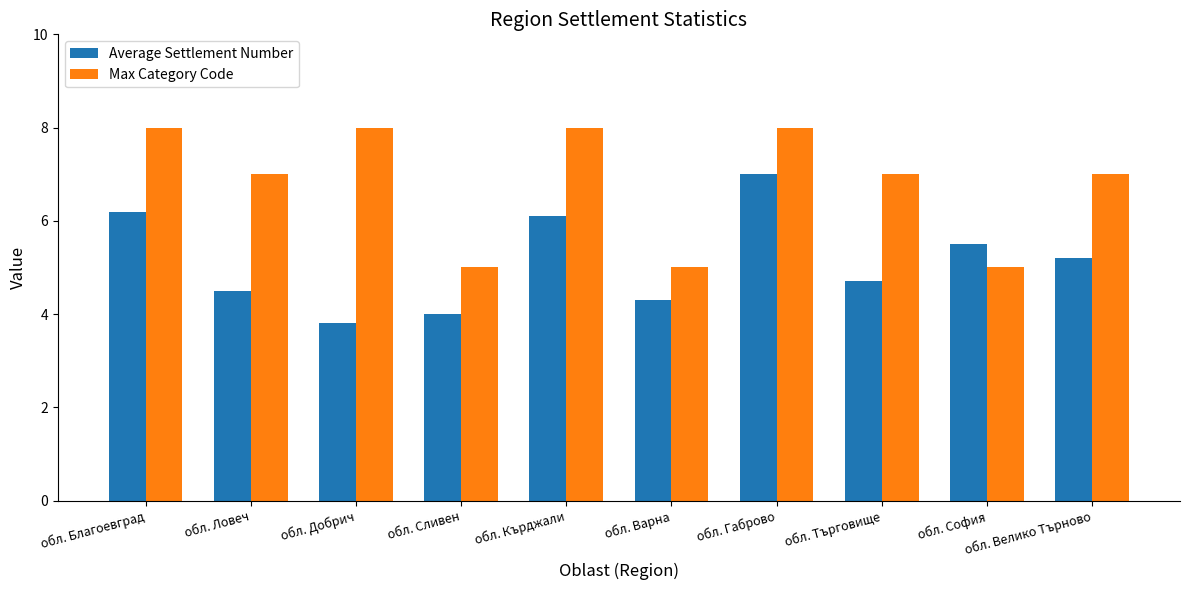

What is the difference between the highest and lowest values at обл. Габрово?

1.0